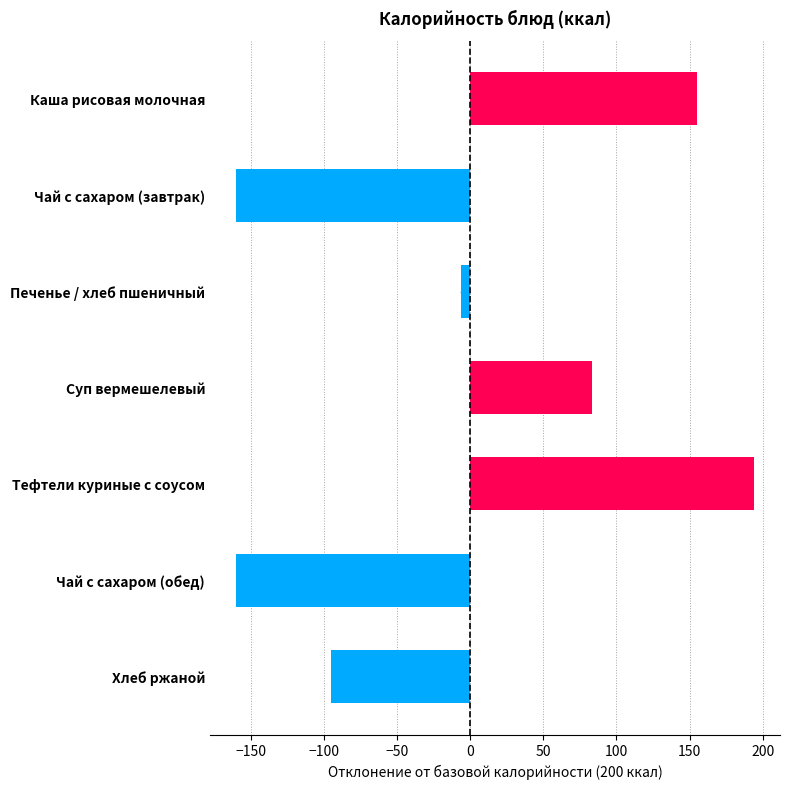

What is the label of the 7th bar from the top?

Хлеб ржаной